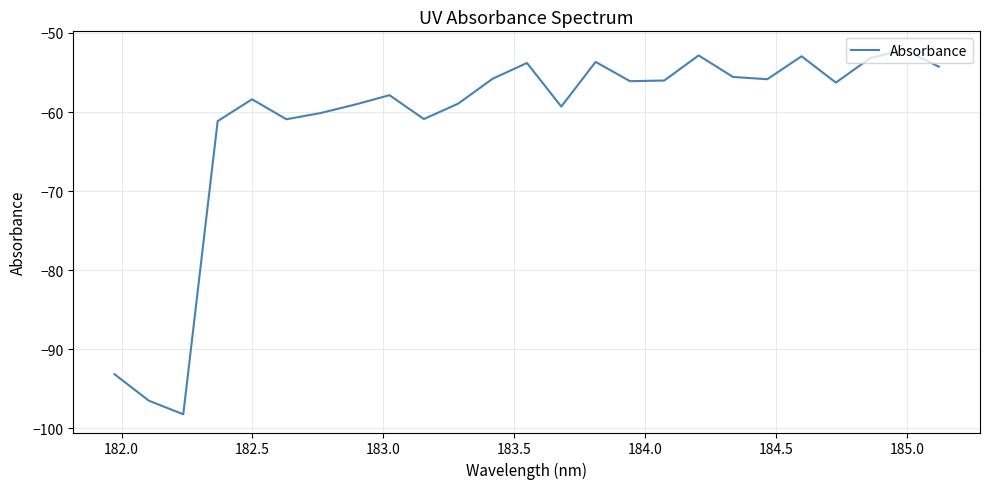

What is the maximum value shown in the chart?

-52.1